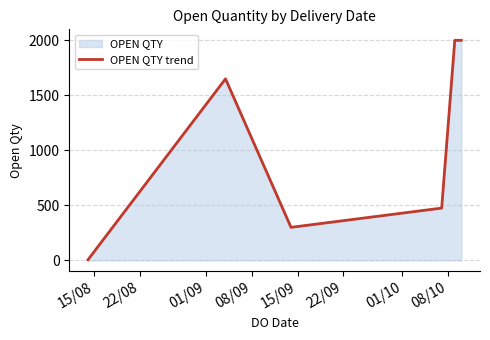

How many lines are shown in the chart?

1